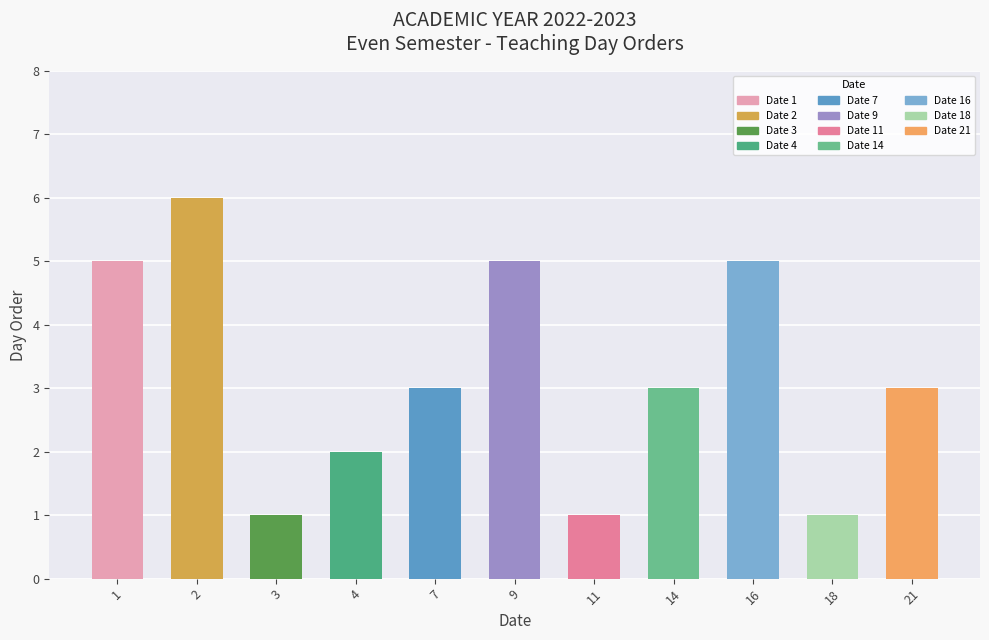

What is the average value?

3